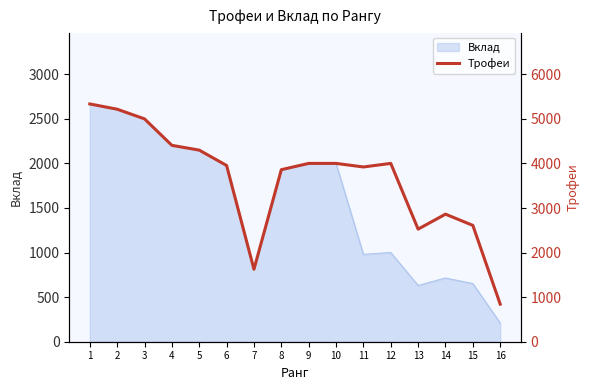

What is the difference between the second highest and second lowest values?

3591